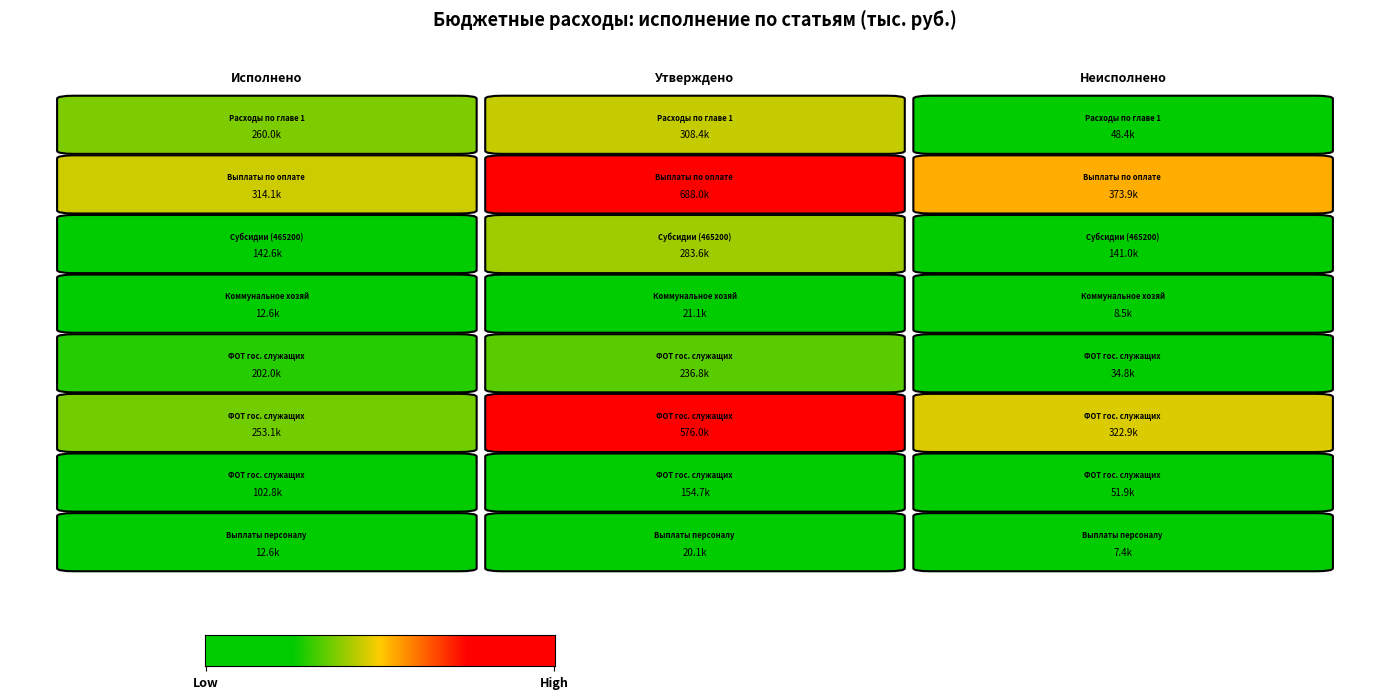

Reading right to left, extract all data points from this chart.

Расходы на выплаты персоналу: 12624.6	102786.7	253062.4	201995.7	12624.6	142586.1	314074.3	259999.4
Утвержденные назначения: 20050.0	154677.0	576000.0	236816.0	21105.0	283600.0	687952.0	308400.0
Неисполненные назначения: 7425.4	51890.3	322937.6	34820.3	8480.4	141013.9	373877.7	48400.6